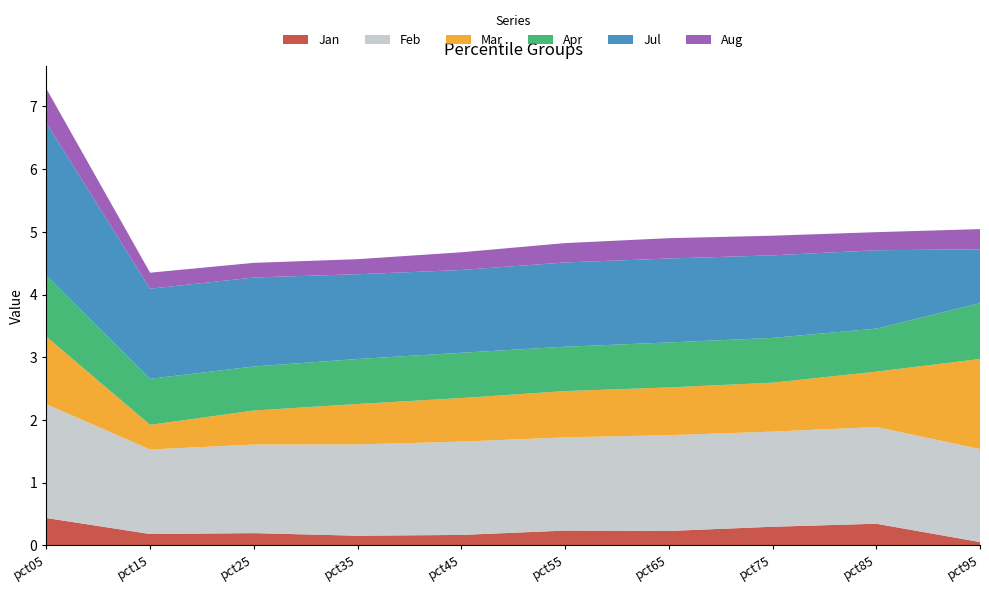

Reading left to right, list all the values displayed in this chart.

Jan: pct05=0.4	pct15=0.2	pct25=0.2	pct35=0.2	pct45=0.2	pct55=0.2	pct65=0.2	pct75=0.3	pct85=0.3	pct95=0.1
Feb: pct05=1.8	pct15=1.3	pct25=1.4	pct35=1.5	pct45=1.5	pct55=1.5	pct65=1.5	pct75=1.5	pct85=1.5	pct95=1.5
Mar: pct05=1.1	pct15=0.4	pct25=0.5	pct35=0.6	pct45=0.7	pct55=0.7	pct65=0.8	pct75=0.8	pct85=0.9	pct95=1.4
Apr: pct05=1.0	pct15=0.7	pct25=0.7	pct35=0.7	pct45=0.7	pct55=0.7	pct65=0.7	pct75=0.7	pct85=0.7	pct95=0.9
Jul: pct05=2.4	pct15=1.4	pct25=1.4	pct35=1.4	pct45=1.3	pct55=1.3	pct65=1.3	pct75=1.3	pct85=1.2	pct95=0.9
Aug: pct05=0.5	pct15=0.3	pct25=0.2	pct35=0.2	pct45=0.3	pct55=0.3	pct65=0.3	pct75=0.3	pct85=0.3	pct95=0.3